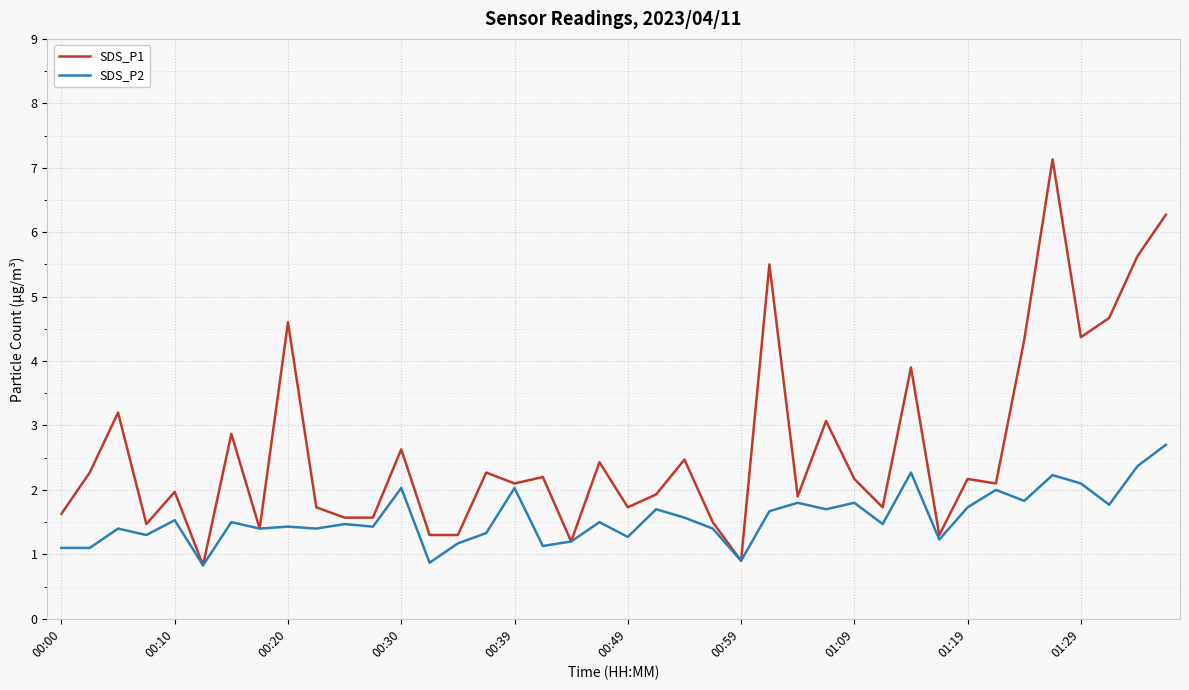

What is the minimum value for SDS_P1?

0.8